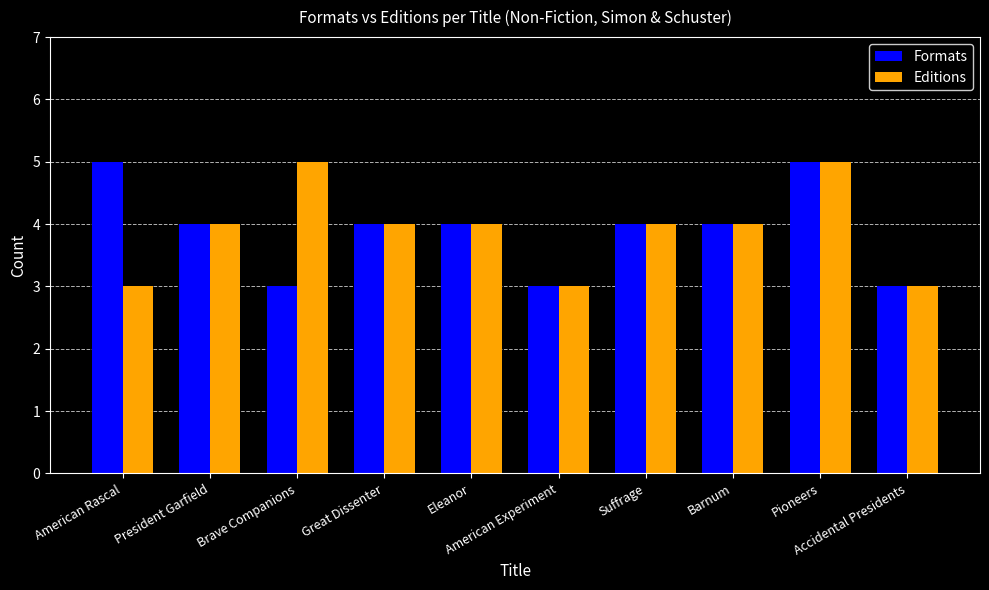

What is the smallest value displayed?

3